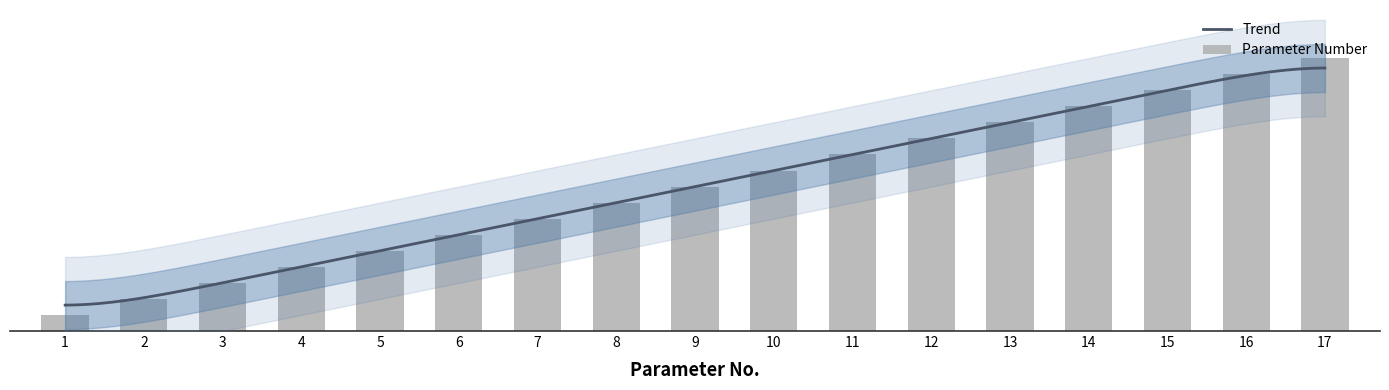

Which label corresponds to the largest value in the chart?

17